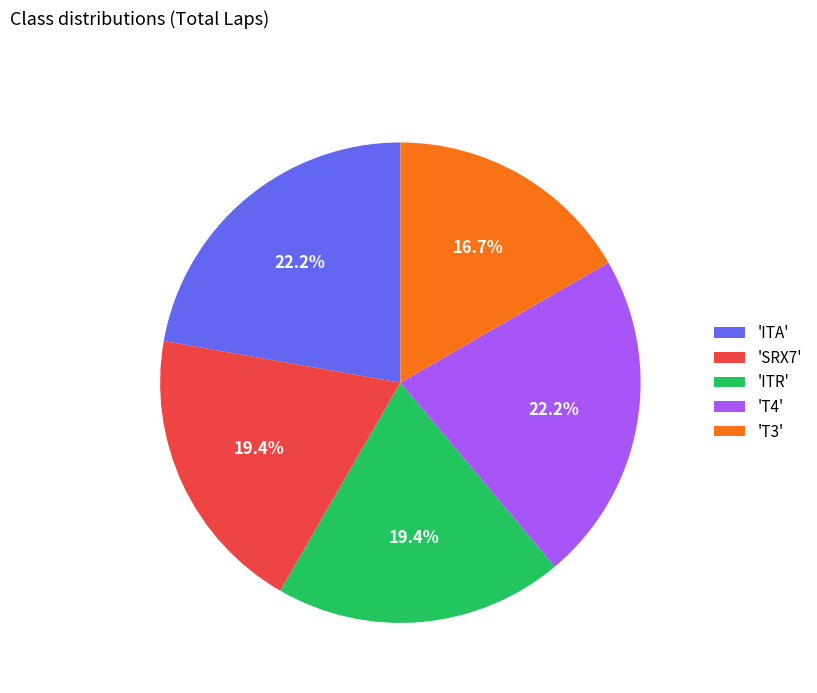

What is the smallest slice in the pie chart?

'T3'